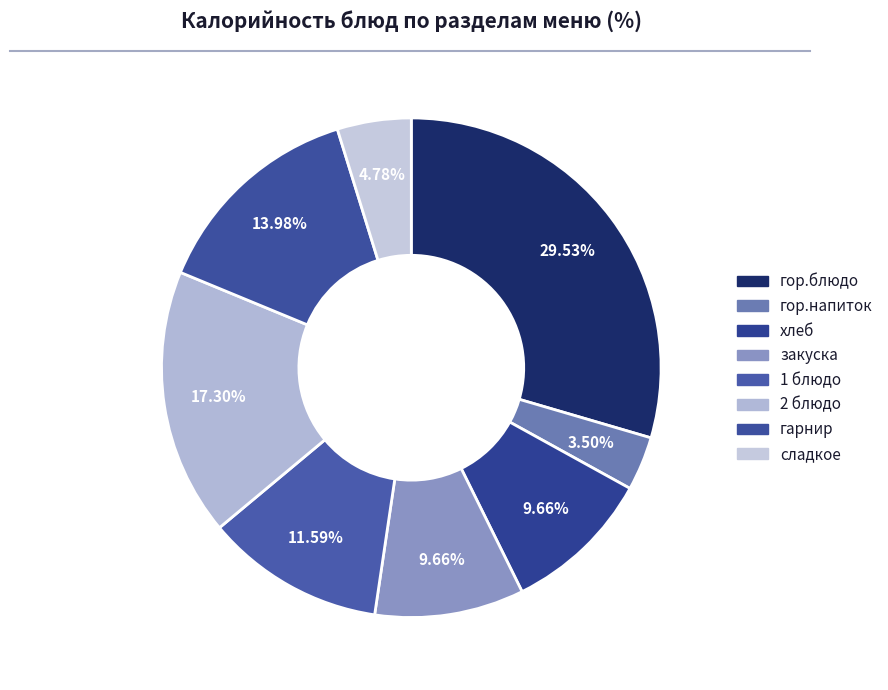

How many slices are in this pie chart?

8